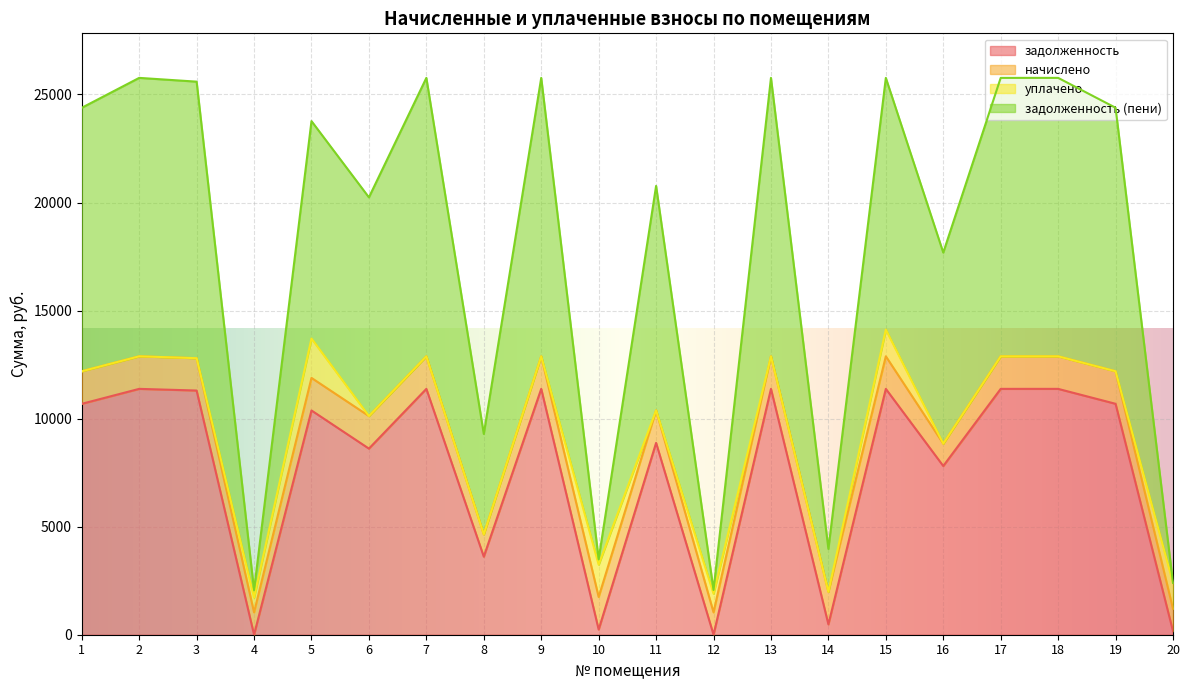

True or false: задолженность has a value of 10376.2 at 5.

True